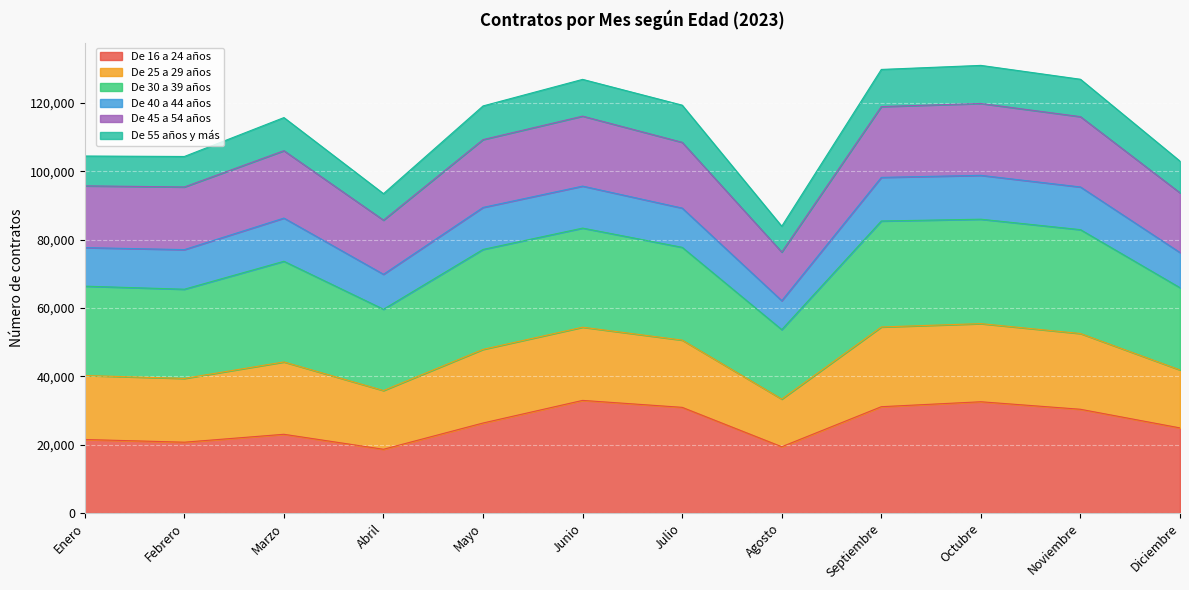

What position from the left is Diciembre?

12